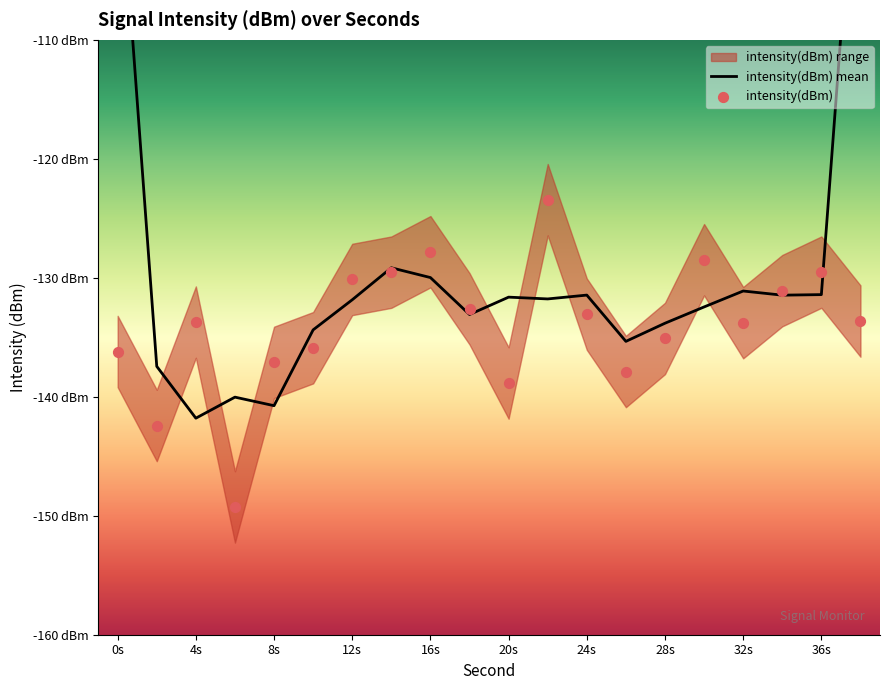

Which series has the widest spread of Y values?

intensity(dBm) mean